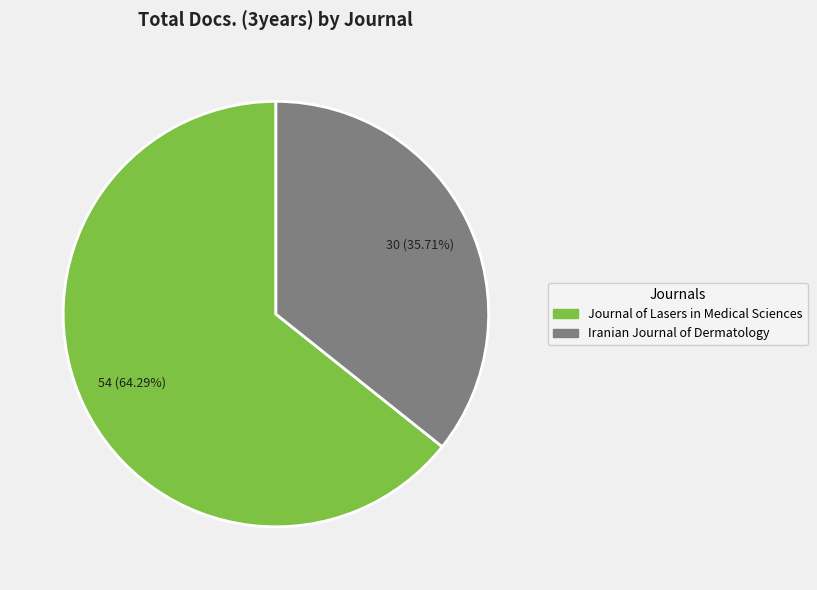

Combined, do Iranian Journal of Dermatology and Journal of Lasers in Medical Sciences account for over 50%?

Yes